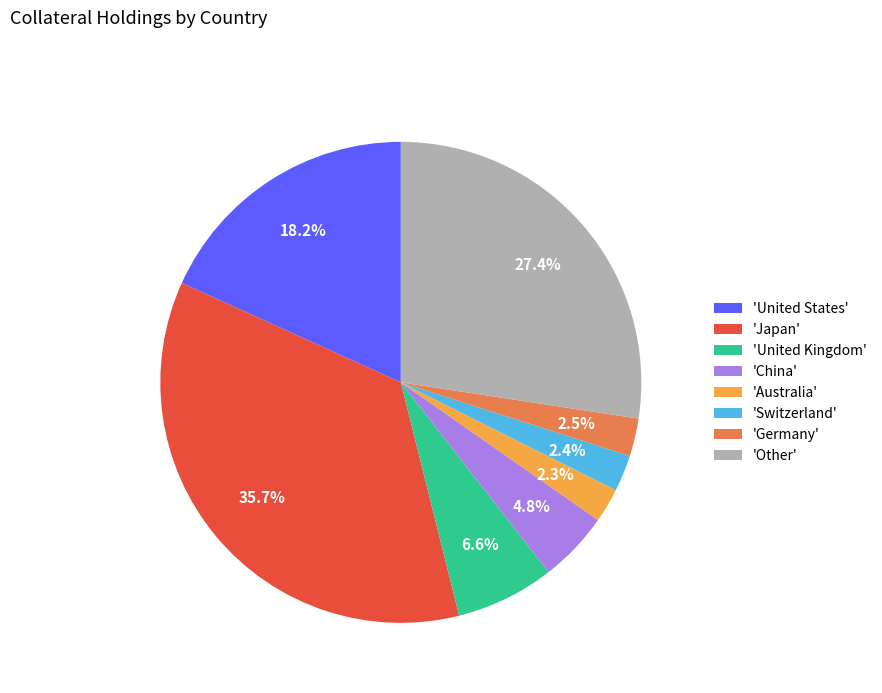

What is the ratio of the value at 'Germany' to the value at 'Australia'?

1.1